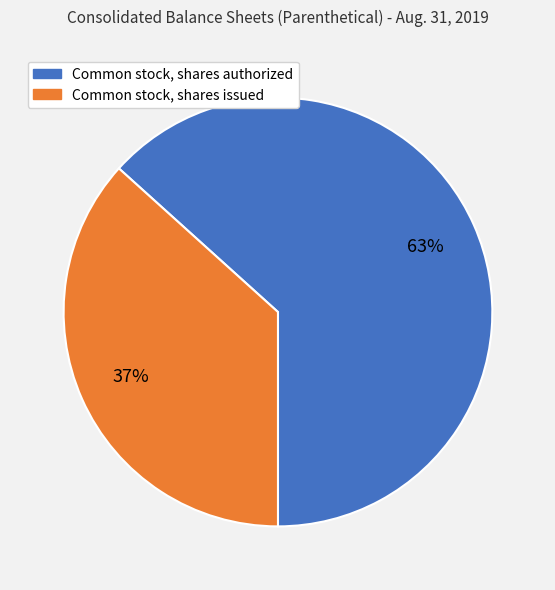

To the nearest percent, what is the combined percentage of Common stock, shares issued and Common stock, shares authorized?

100%